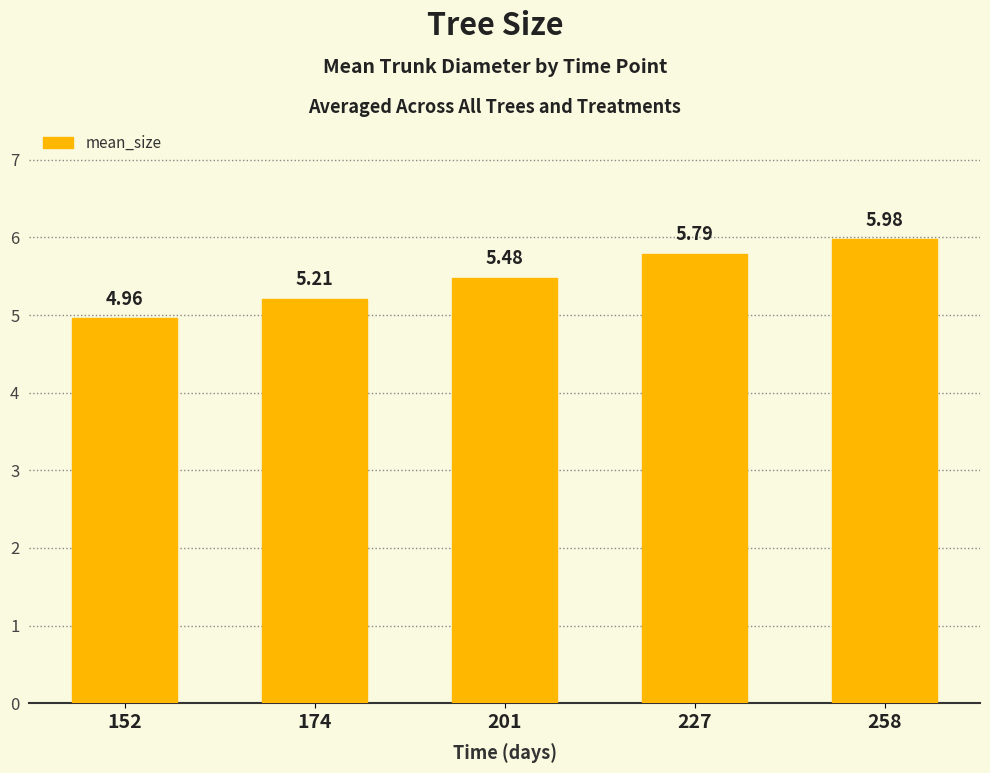

What is the sum of all values?

27.4